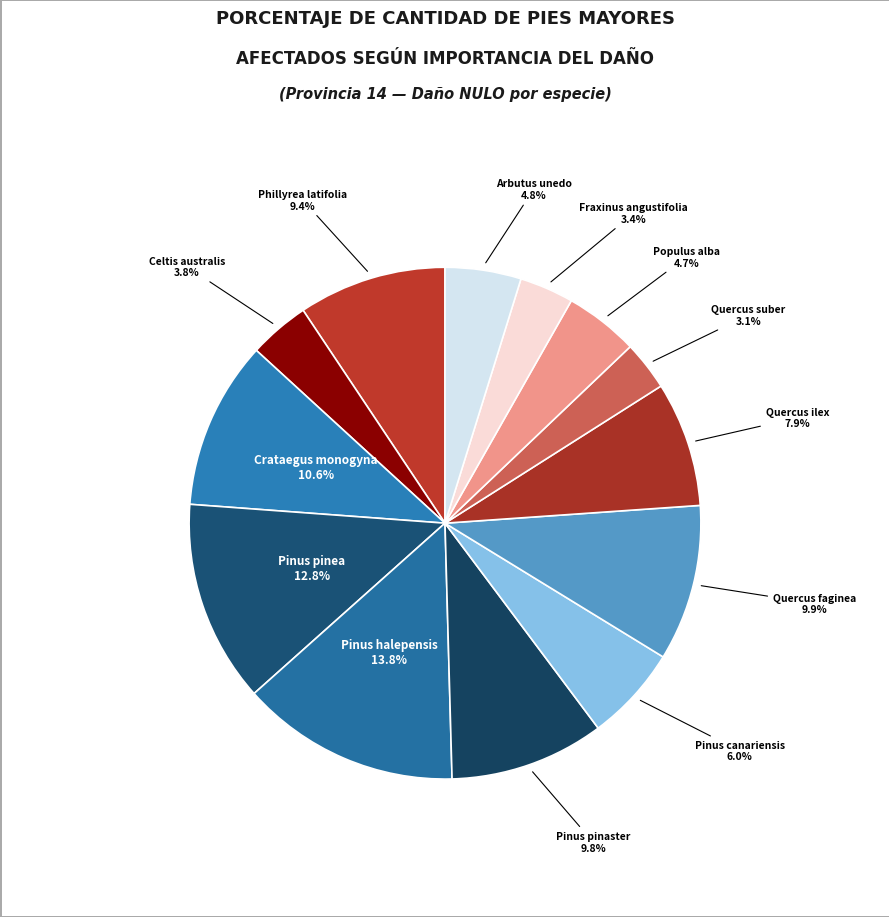

Count the number of slices in the pie.

13